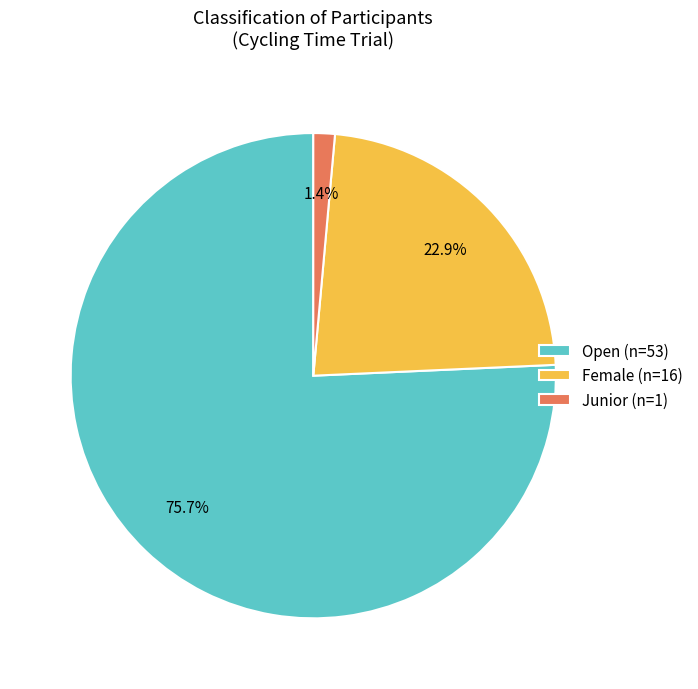

Is it true that Open is 76% of the pie?

True